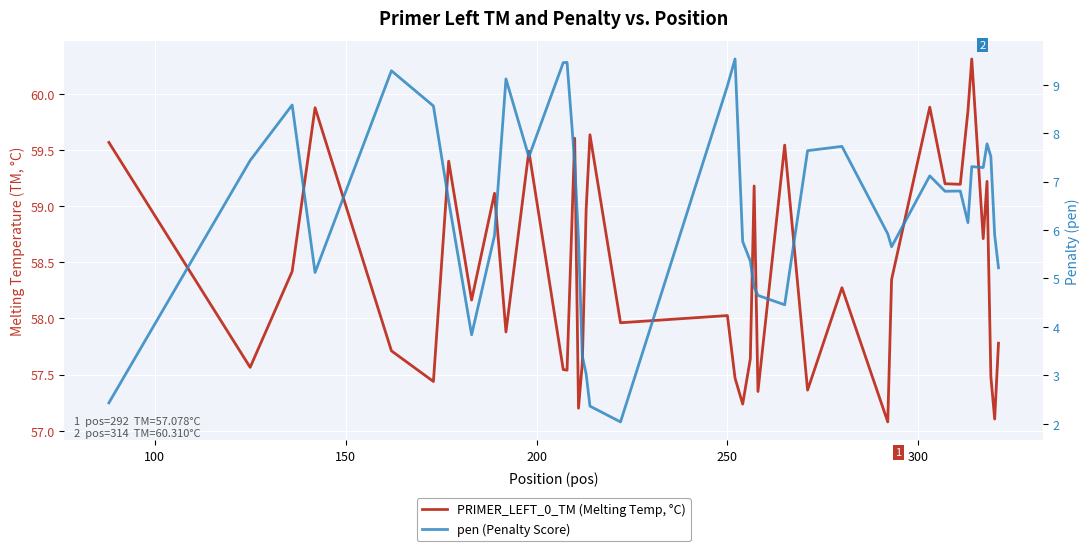

What is the difference between the maximum and minimum values in the pen (Penalty Score) series?

7.5